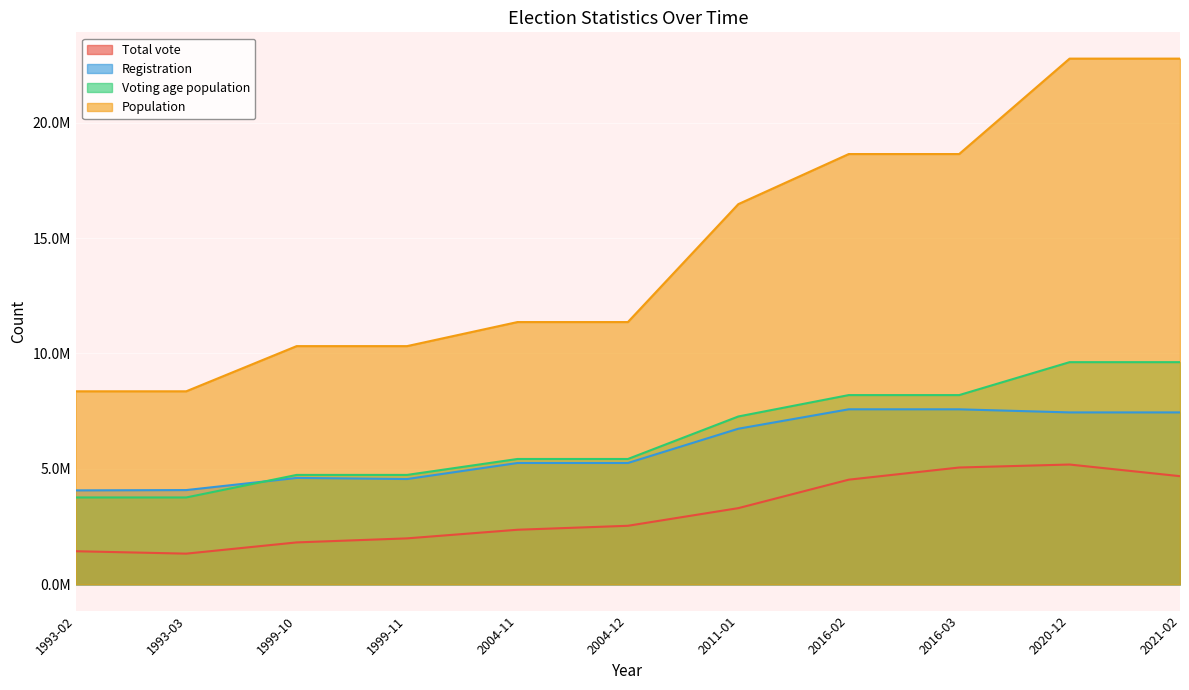

True or false: Voting age population and Population cross at least once.

False